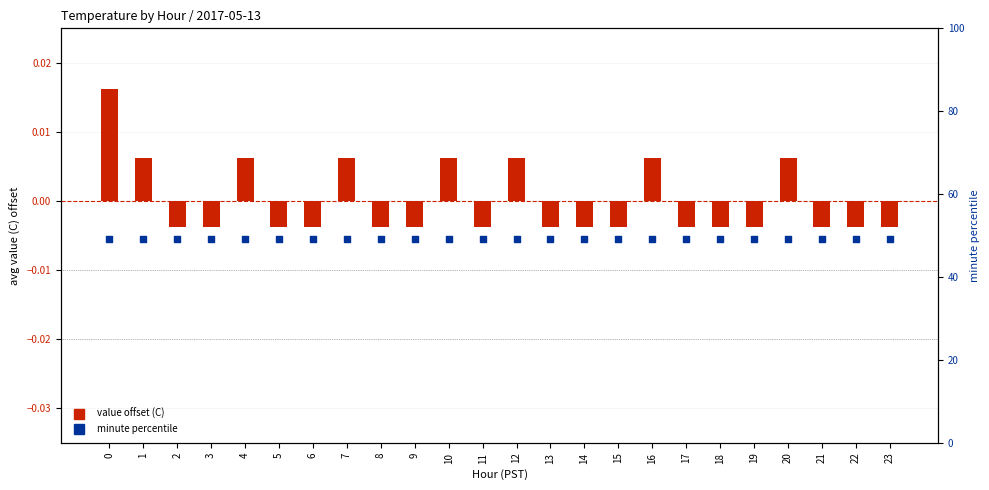

What are all the series names shown in the legend?

value offset (C), minute percentile